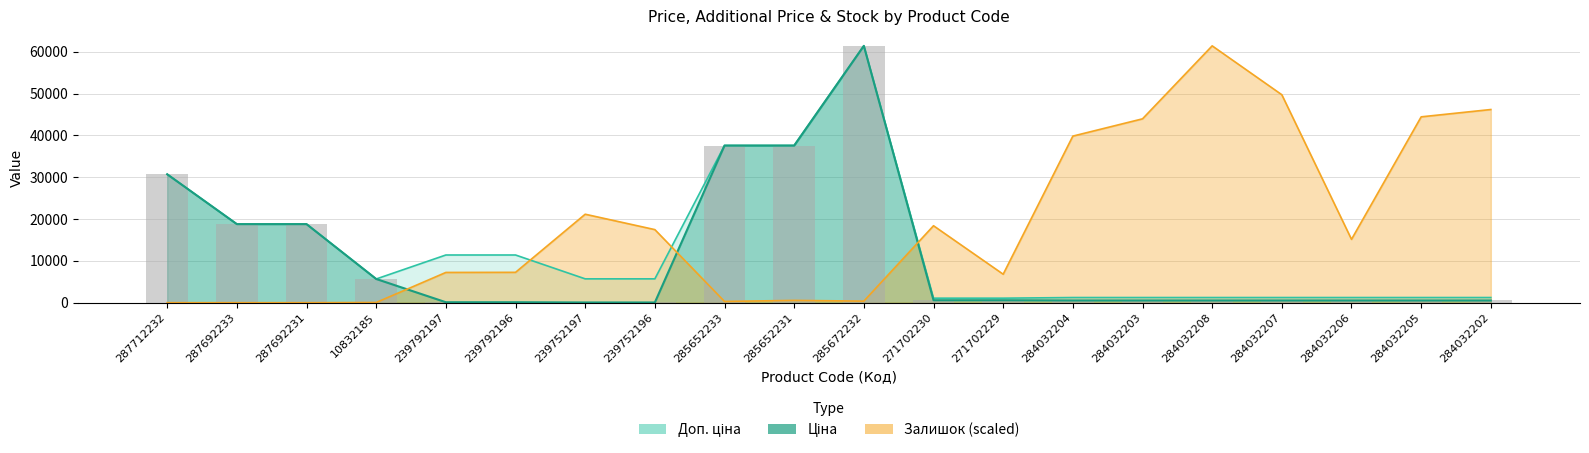

How many values in Залишок are above zero?

17